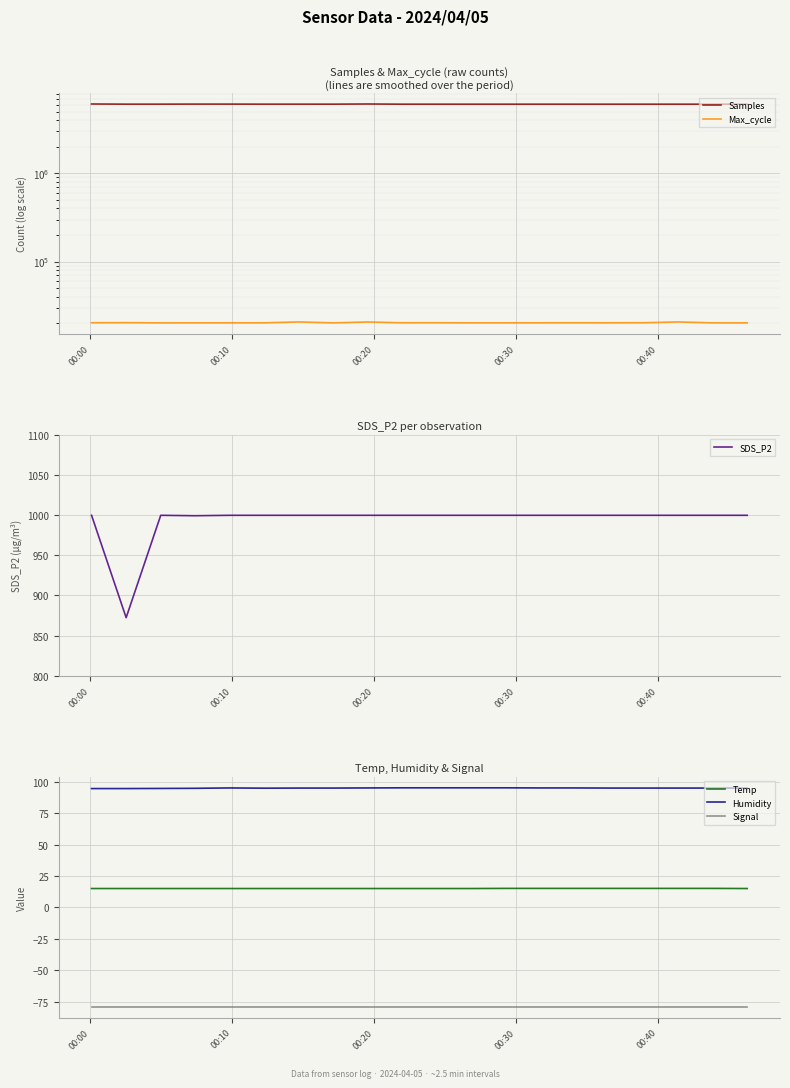

True or false: Signal has more than 0 interior local peaks.

False